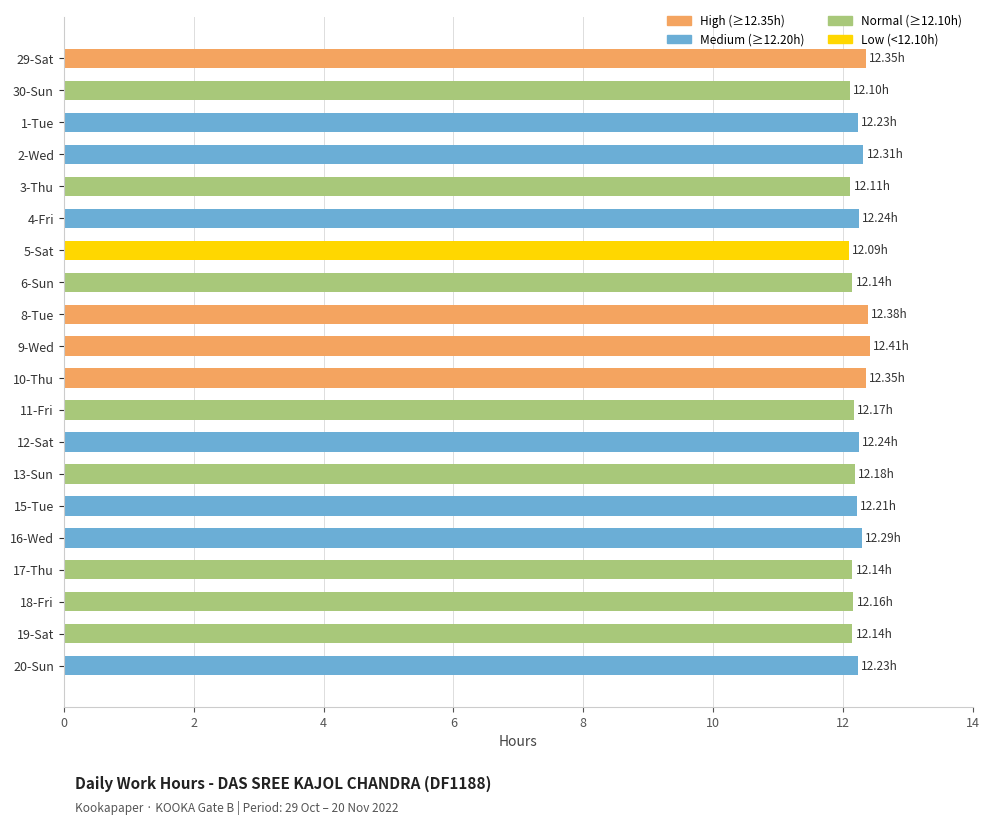

Approximately how many times larger is the value at 19-Sat compared to 3-Thu?

1.0